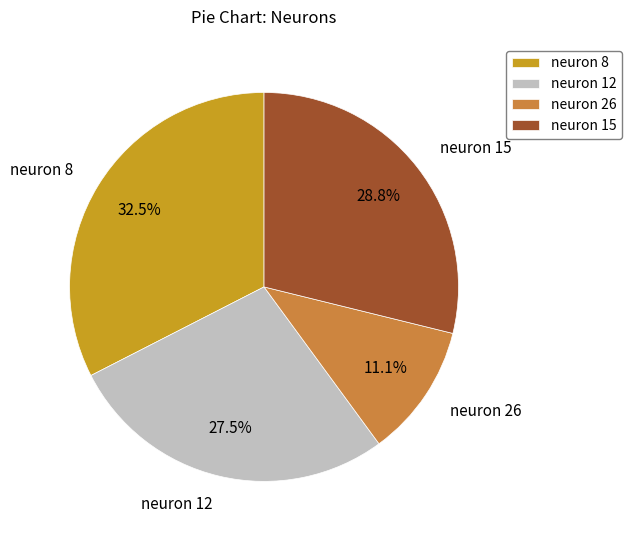

Which has a higher value, neuron 12 or neuron 15?

neuron 15